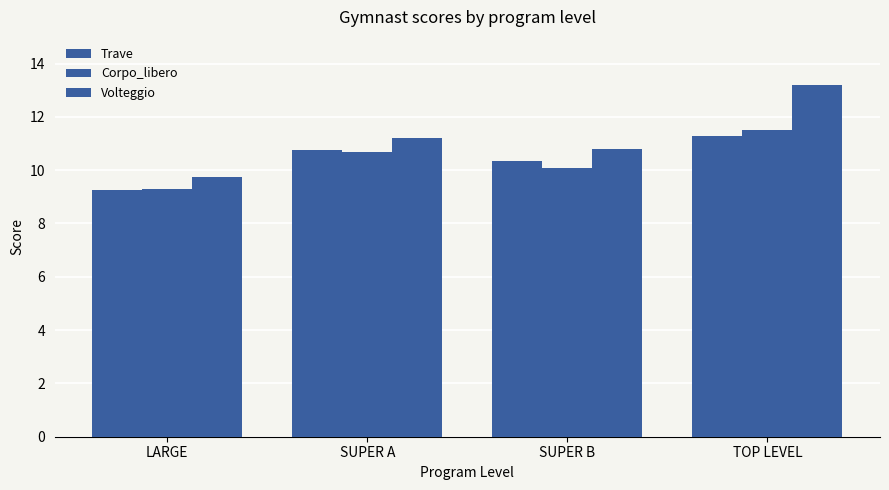

What is the label of the 4th bar from the right?

LARGE